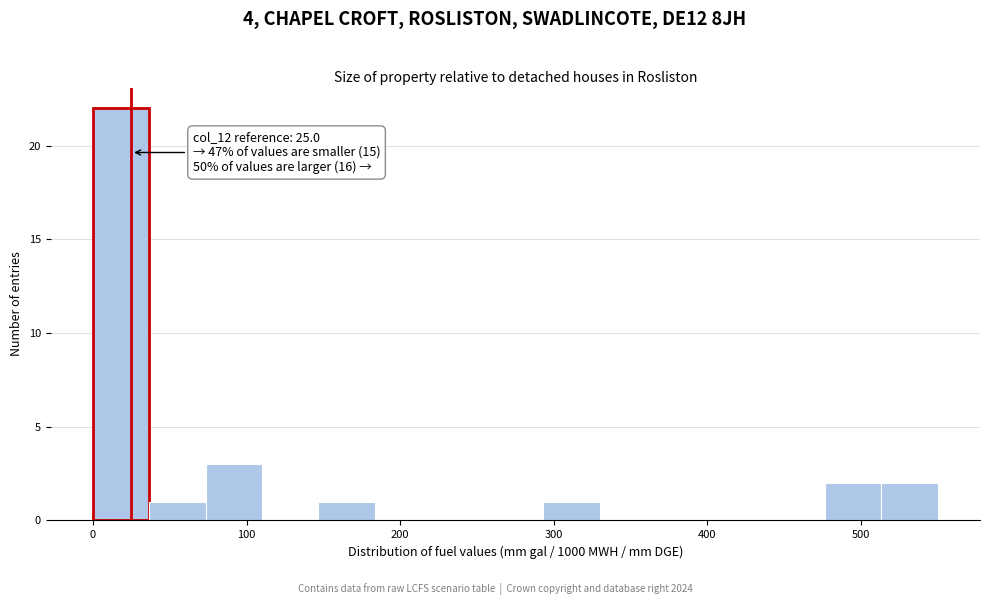

Around what value on the x-axis is the tallest bar? Give the approximate position of its centre, as read against the axis.

20